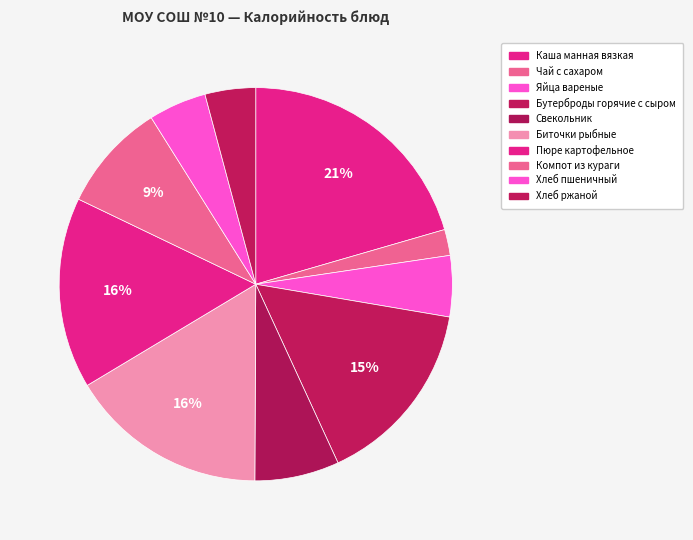

Do Чай с сахаром and Яйца вареные together represent more than half of the pie?

No